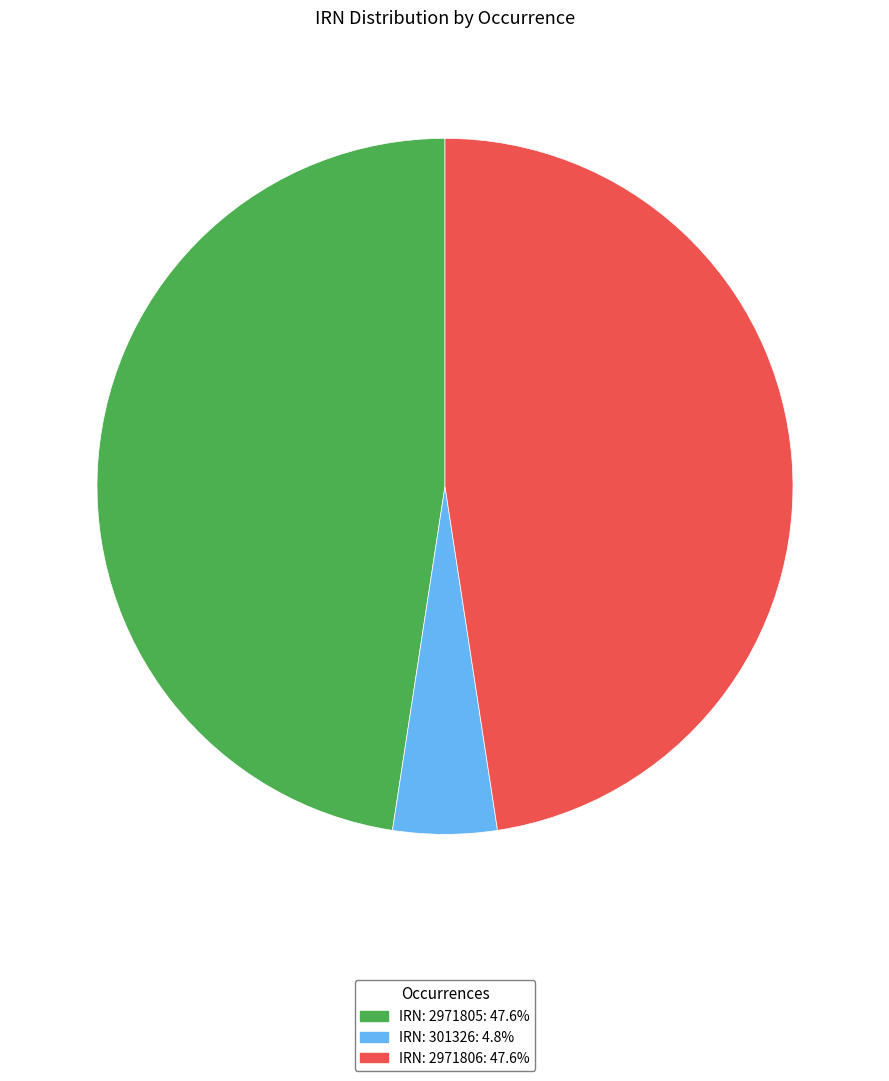

Does any single category account for the majority?

No